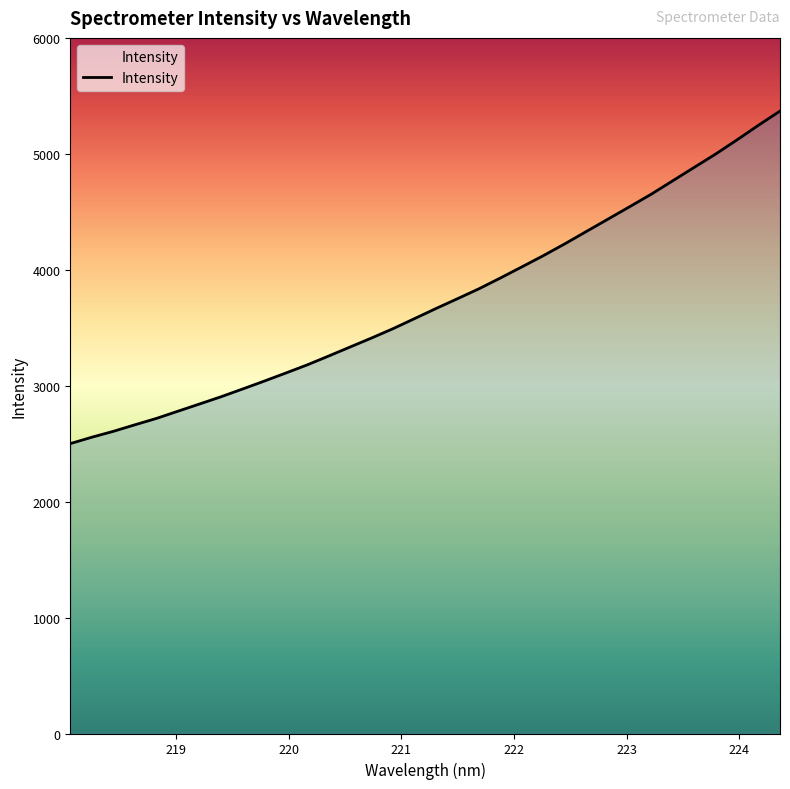

What is the greatest value displayed?

5368.6